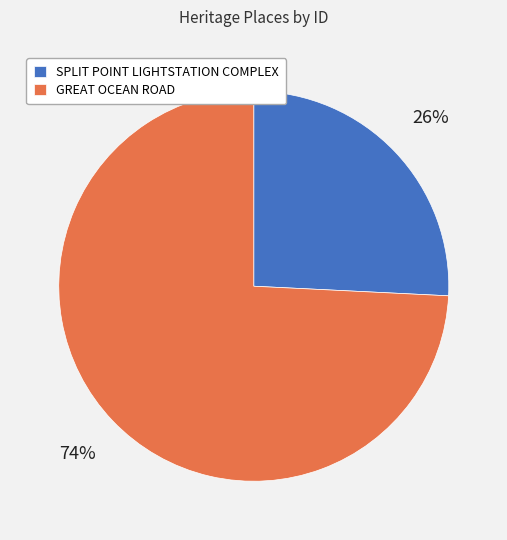

Which has a higher value, SPLIT POINT LIGHTSTATION COMPLEX or GREAT OCEAN ROAD?

GREAT OCEAN ROAD